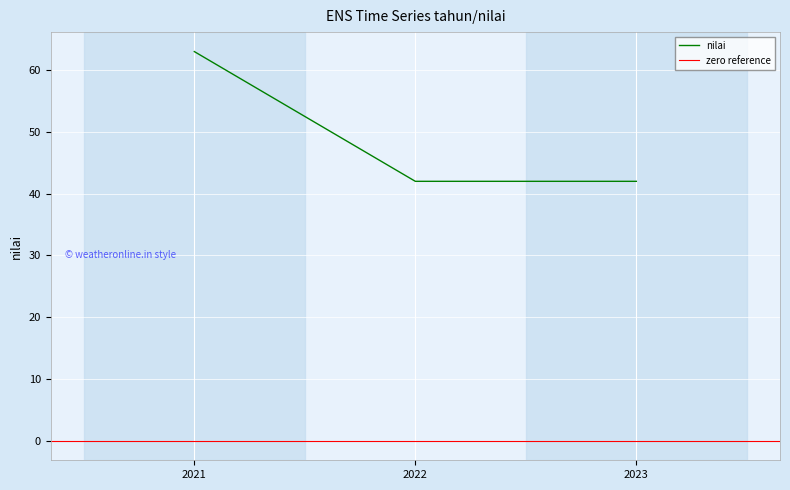

What is the value of the 3rd point from the left?

42